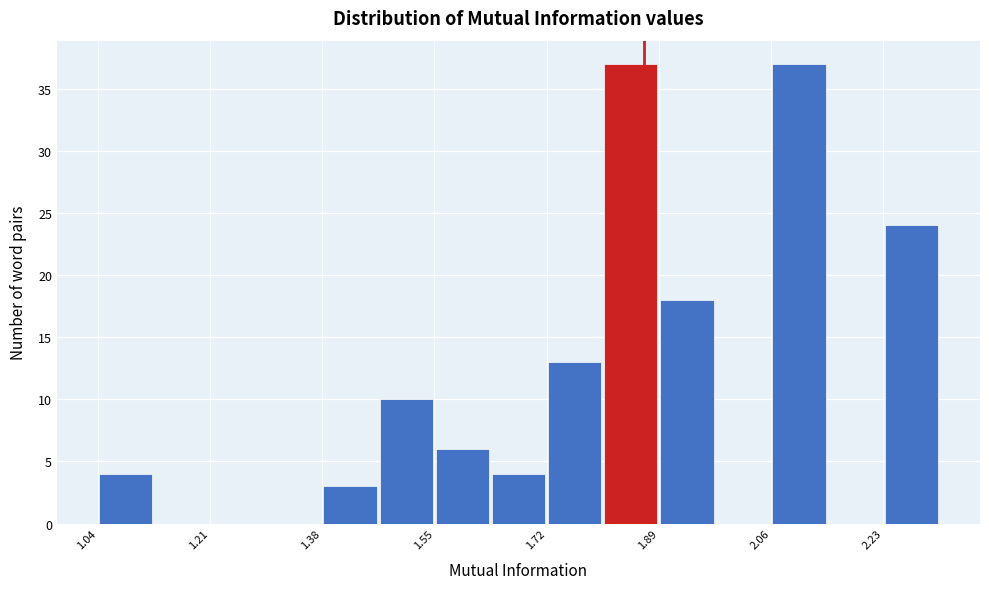

Reading left to right, transcribe this chart: for each bar, give the range it covers on the x-axis and its height. Neither the bar edges nor the heights are printed on the chart, so give them approximately, as read against the axes.

1.04 to 1.12: 4
1.12 to 1.22: 0
1.22 to 1.30: 0
1.30 to 1.38: 0
1.38 to 1.46: 3
1.46 to 1.56: 10
1.56 to 1.64: 6
1.64 to 1.72: 4
1.72 to 1.80: 13
1.80 to 1.90: 37
1.90 to 1.98: 18
1.98 to 2.06: 0
2.06 to 2.14: 37
2.14 to 2.24: 0
2.24 to 2.32: 24